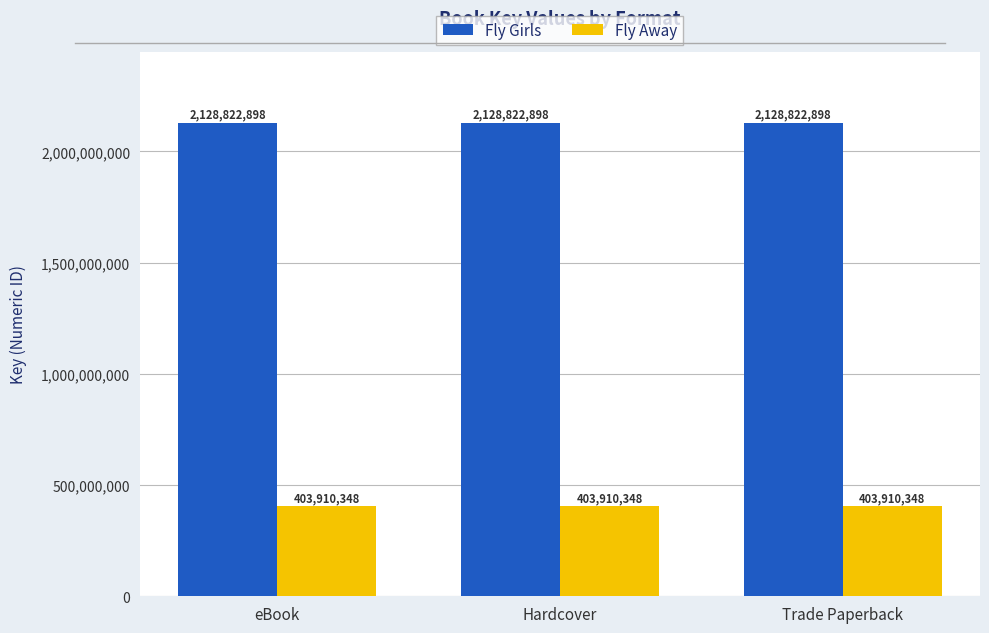

What is the label of the 3rd bar from the left?

Trade Paperback